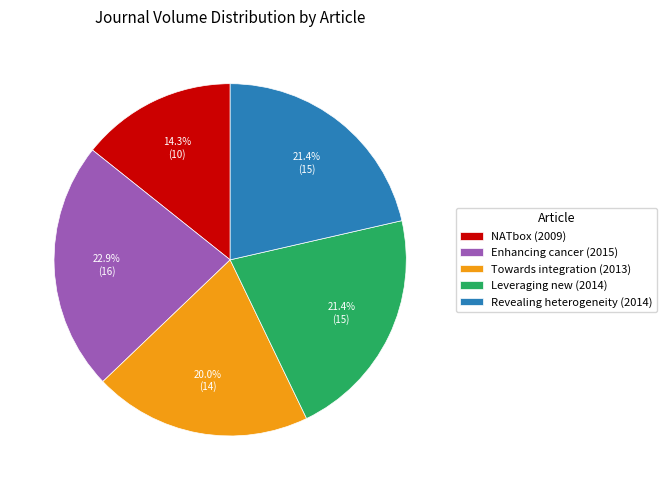

Which category has the biggest portion of the pie?

Enhancing cancer (2015)